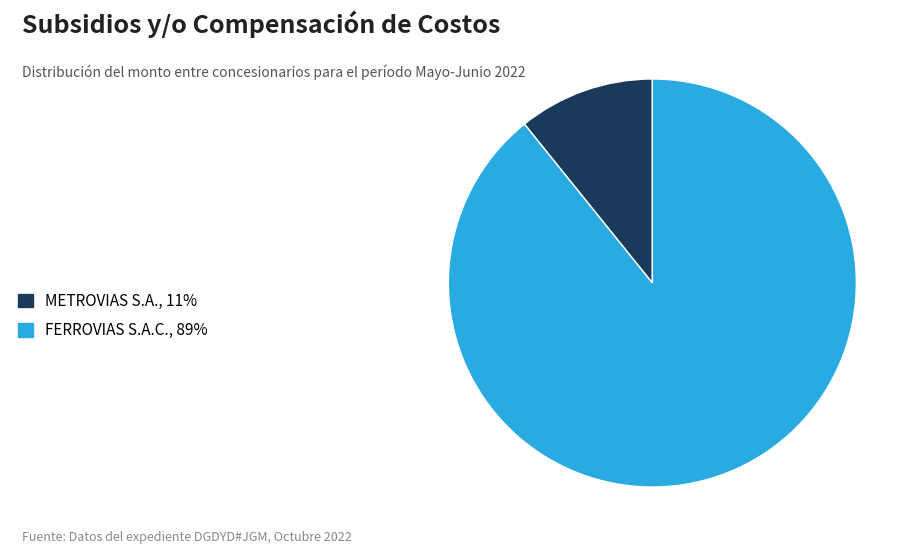

Rank the categories by value from lowest to highest.

METROVIAS S.A., FERROVIAS S.A.C.